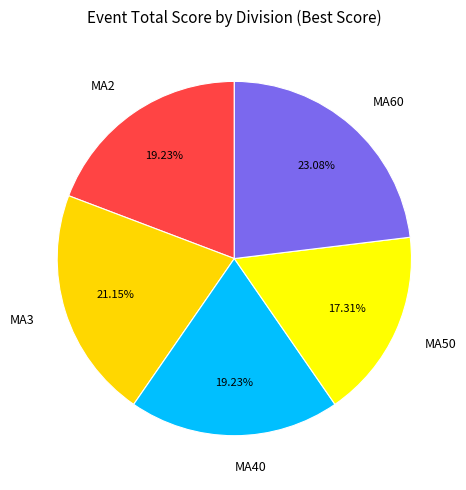

Which has a higher value, MA2 or MA50?

MA2